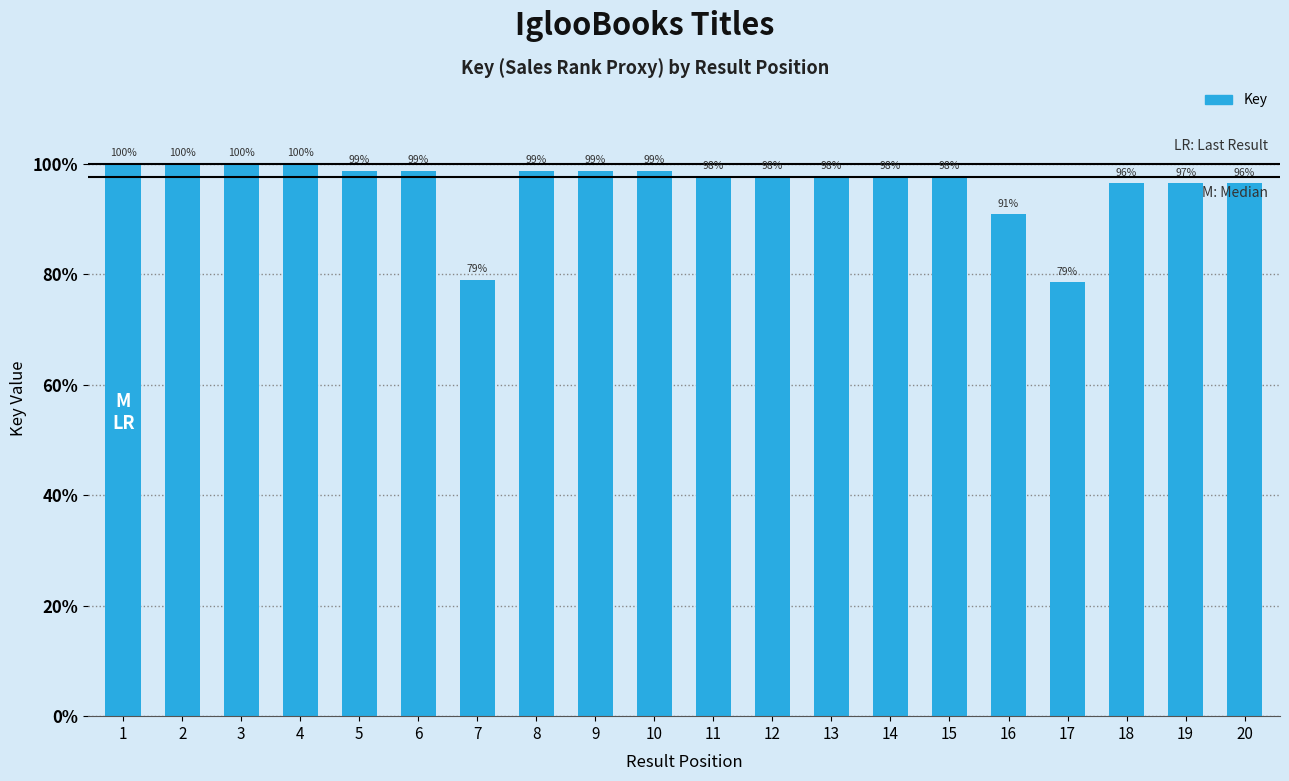

Reading left to right, what are all the values shown in this chart?

212645562	212637908	212645494	212637784	209961462	209961305	167980990	209961916	209961614	210004722	207767033	207767493	207767205	207633846	207767616	193322675	167023784	205195563	205221974	205198331